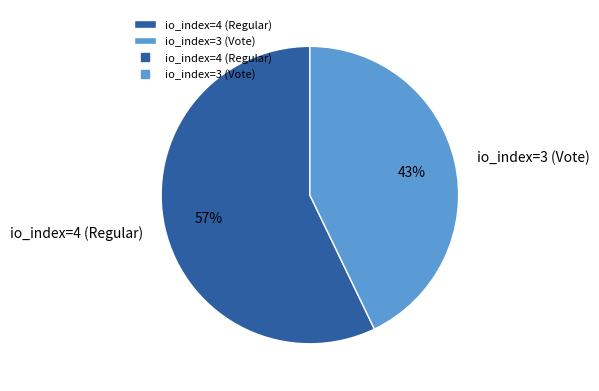

The io_index=4 (Regular) slice represents 57% of the pie. True or false?

True